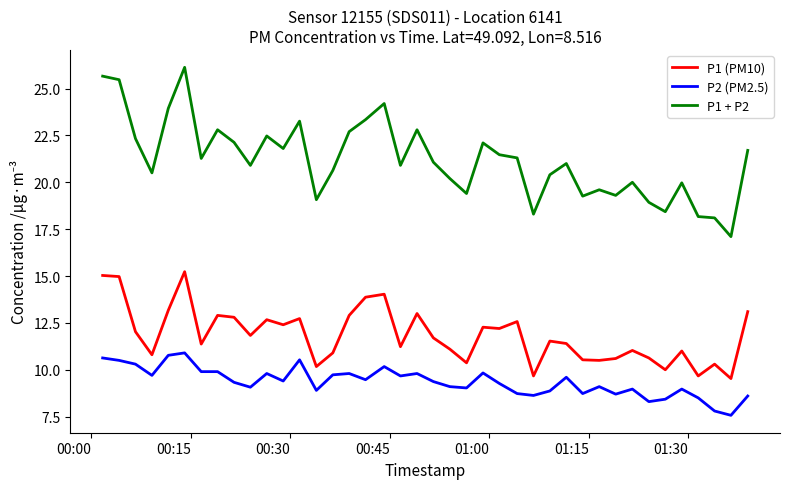

Which series has the largest total across all categories?

P1 + P2